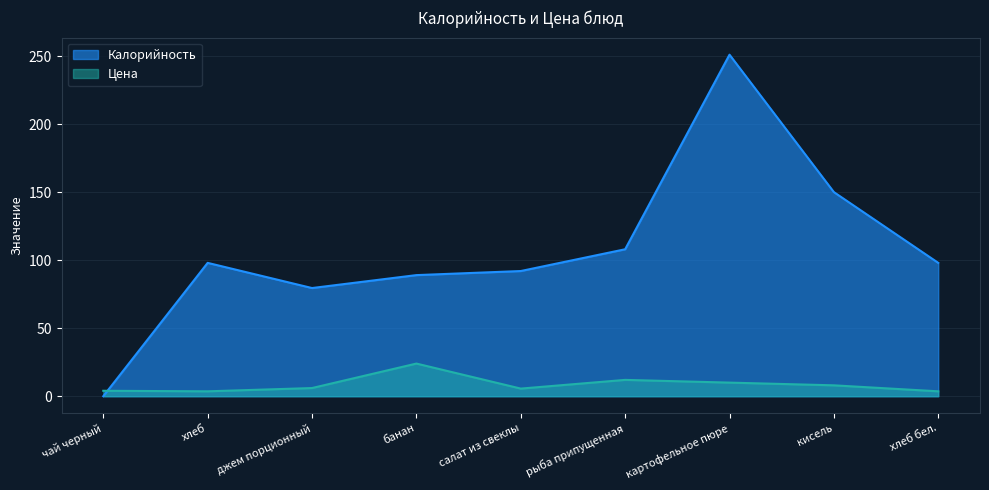

List the series in order of their overall mean, highest first.

Калорийность, Цена